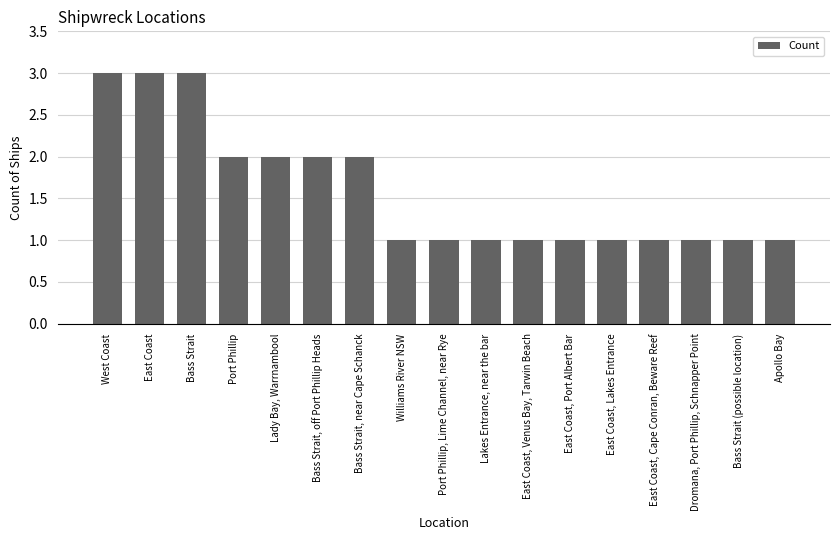

Reading right to left, extract all data points from this chart.

Apollo Bay=1	Bass Strait (possible location)=1	Dromana, Port Phillip, Schnapper Point=1	East Coast, Cape Conran, Beware Reef=1	East Coast, Lakes Entrance=1	East Coast, Port Albert Bar=1	East Coast, Venus Bay, Tarwin Beach=1	Lakes Entrance, near the bar=1	Port Phillip, Lime Channel, near Rye=1	Williams River NSW=1	Bass Strait, near Cape Schanck=2	Bass Strait, off Port Phillip Heads=2	Lady Bay, Warrnambool=2	Port Phillip=2	Bass Strait=3	East Coast=3	West Coast=3